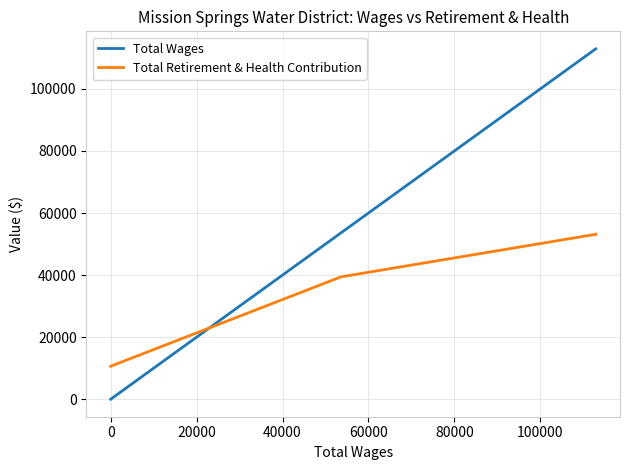

What is the maximum value shown in the chart?

112905